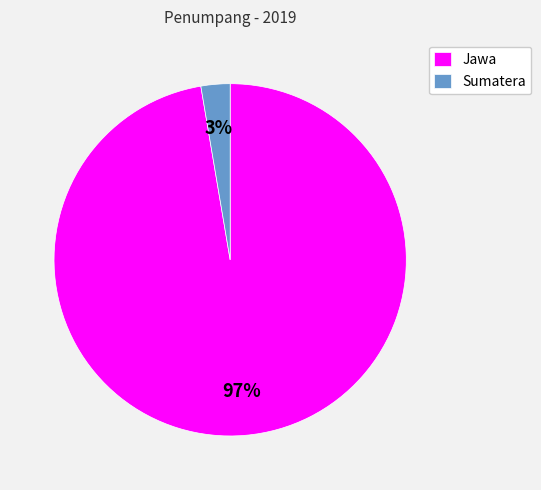

Is the sum of Jawa and Sumatera greater than half?

Yes